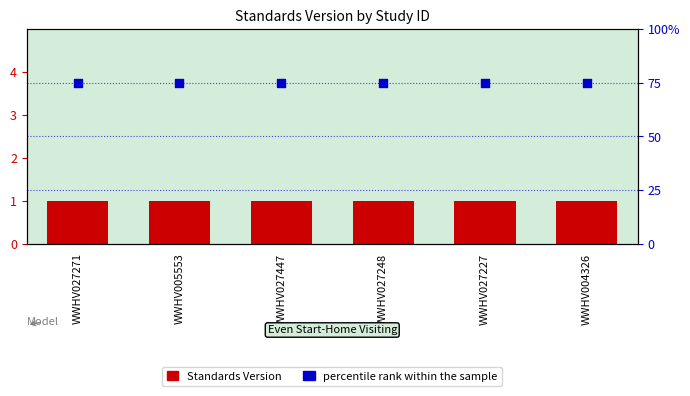

What are all the series names shown in the legend?

Standards Version, percentile rank within the sample